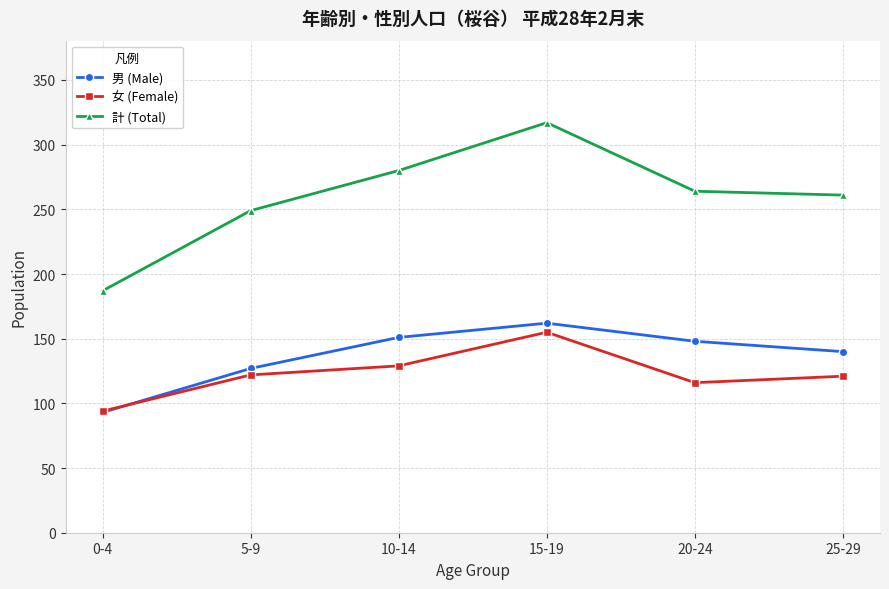

What is the spread (max minus min) of values at 25-29?

140